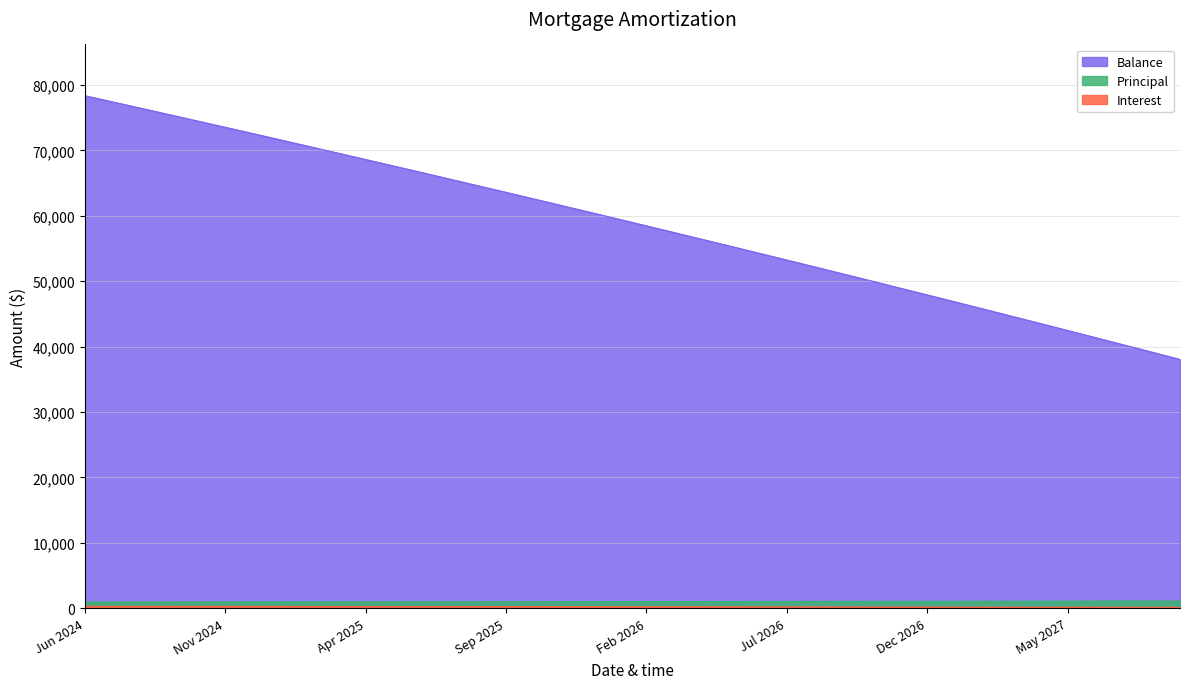

What is the label of the 40th point from the left?

Sep 2027